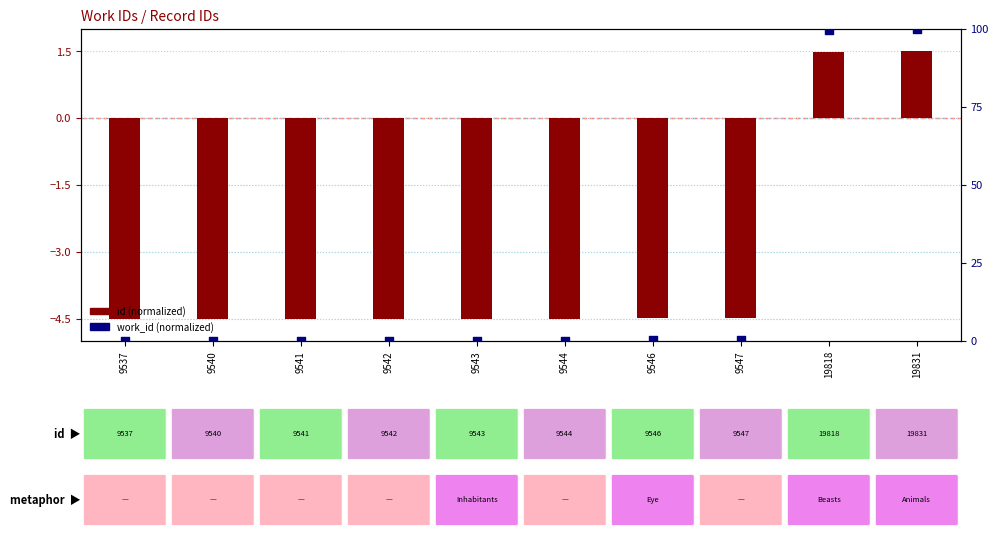

Which series contains the highest Y value?

work_id (normalized)